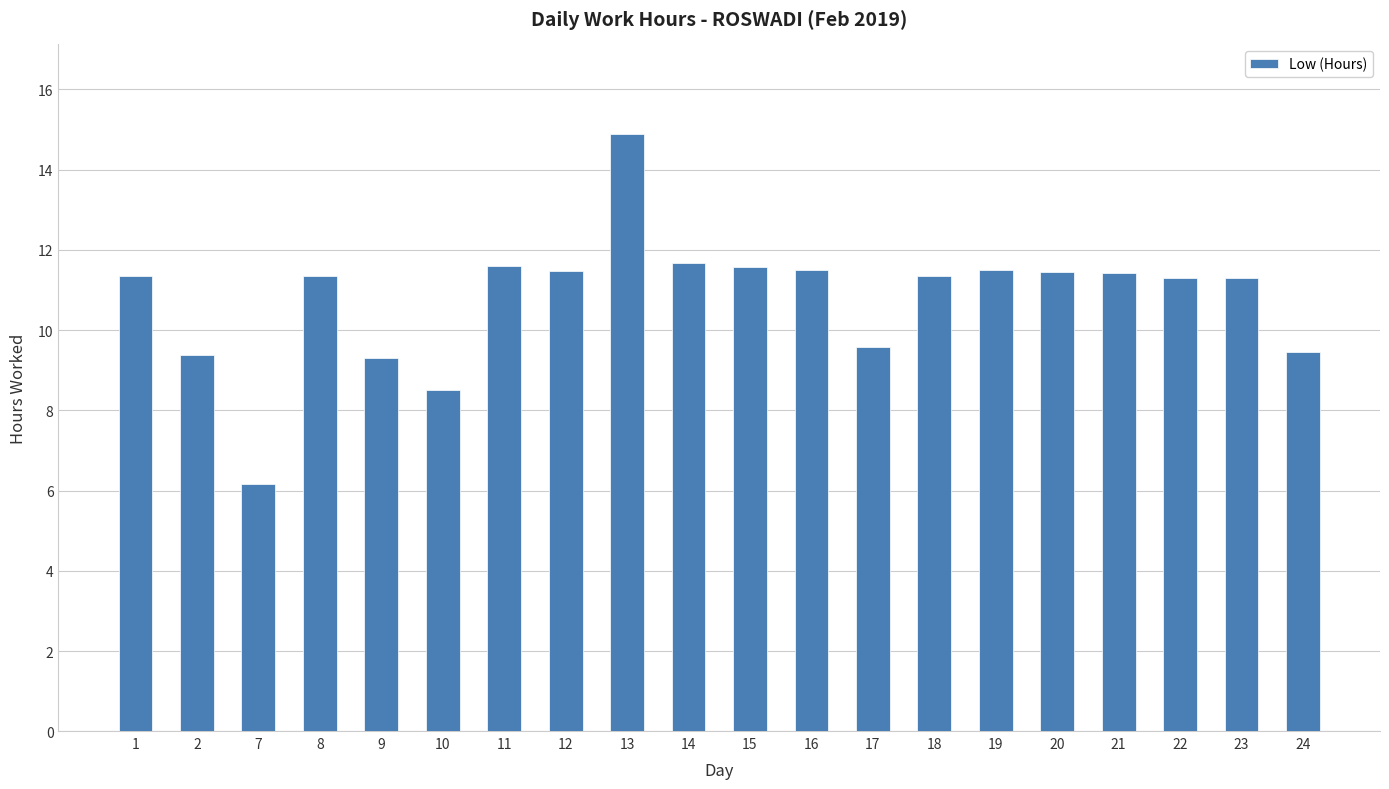

What is the average value?

10.8